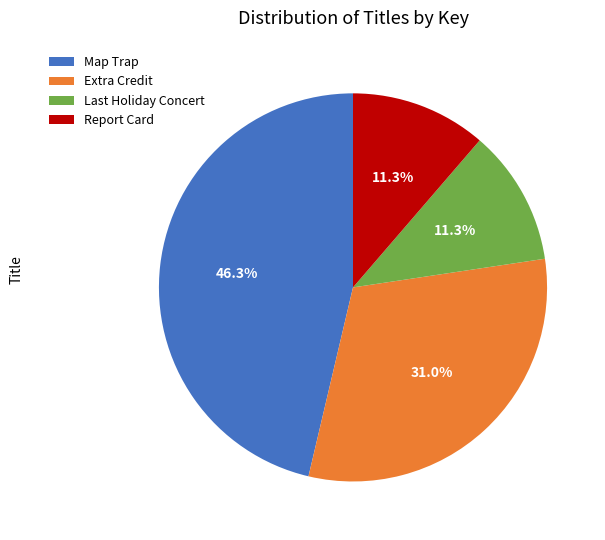

To the nearest percent, what is the difference between the largest and smallest slice percentages?

35%